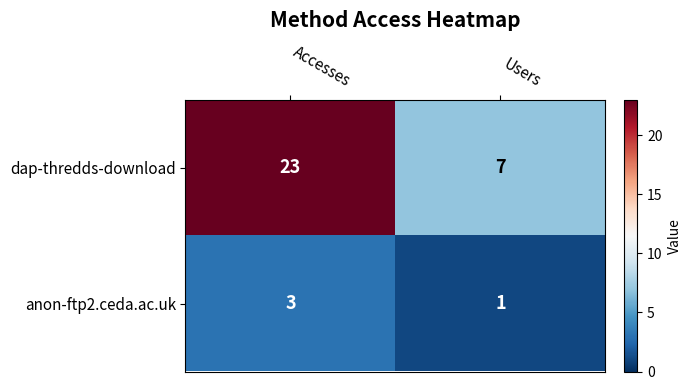

The value of anon-ftp2.ceda.ac.uk at Users is 1. True or false?

True